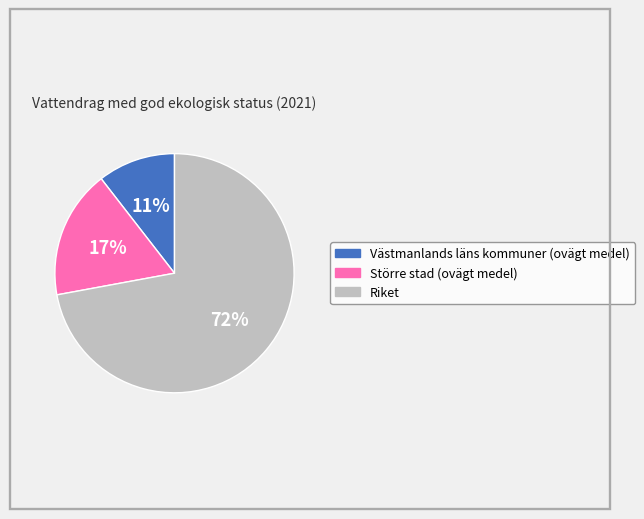

Which has a higher value, Riket or Västmanlands läns kommuner (ovägt medel)?

Riket